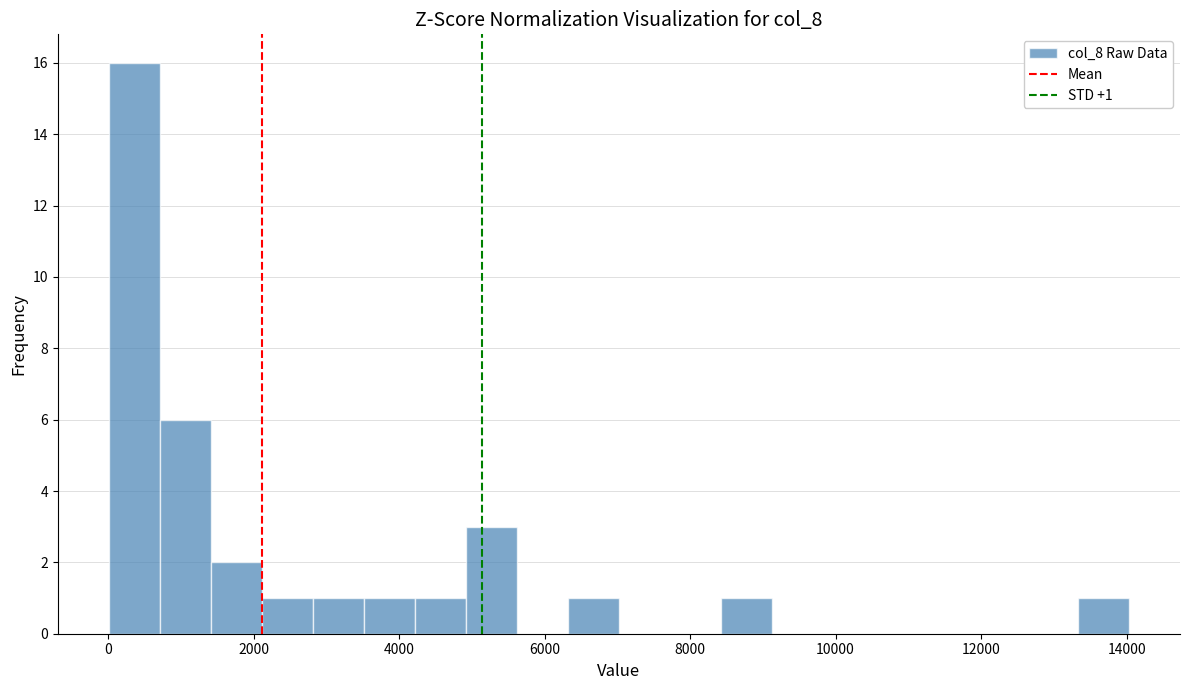

Read against the x-axis, roughly where is the centre of the tallest bar?

400